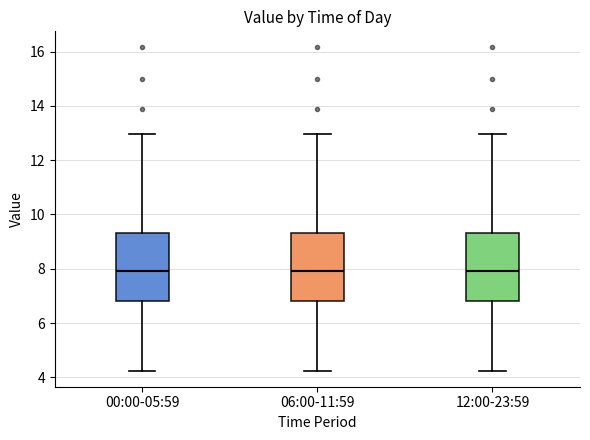

Reading left to right, read every box against the y-axis: the position of its median line, the range the box covers, and the ends of its whiskers. The values are not printed on the chart, so give them approximately, as read against the axis.

00:00-05:59: median 8.0, box 6.8 to 9.4, whiskers 4.2 to 13.0
06:00-11:59: median 8.0, box 6.8 to 9.4, whiskers 4.2 to 13.0
12:00-23:59: median 8.0, box 6.8 to 9.4, whiskers 4.2 to 13.0